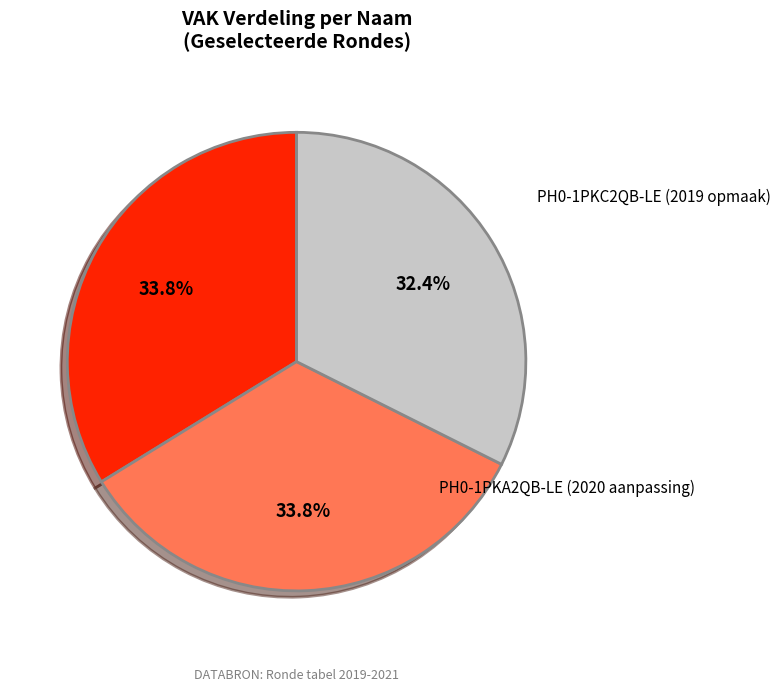

Does any single category account for the majority?

No